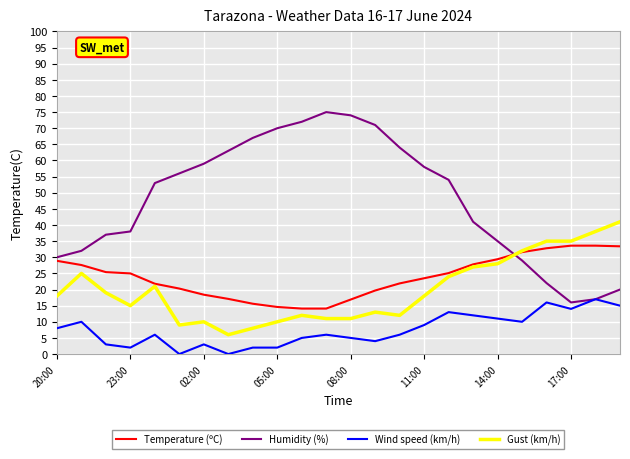

How many series are shown in this chart?

4